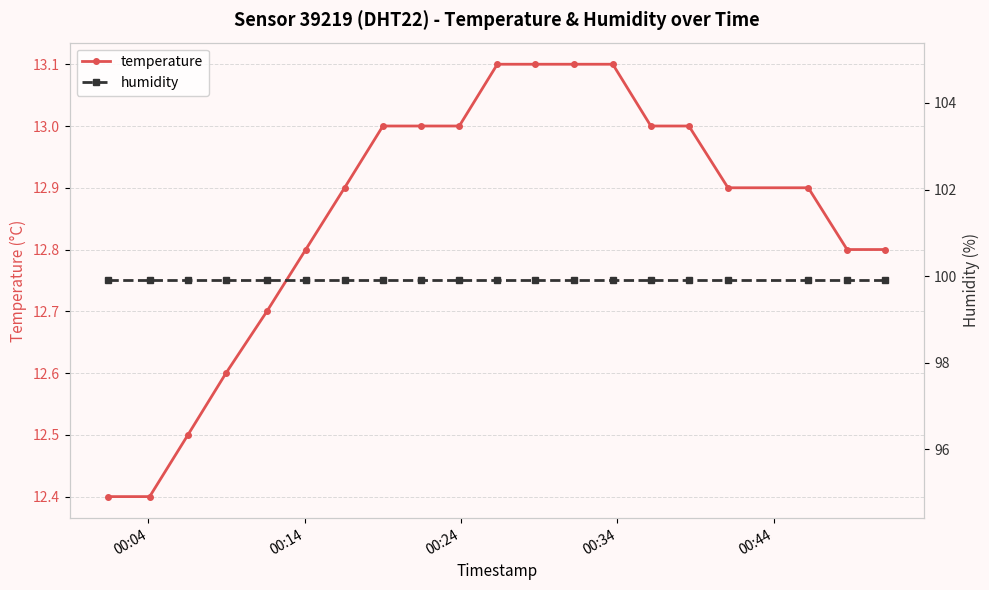

At how many categories does at least one series exceed 92?

20